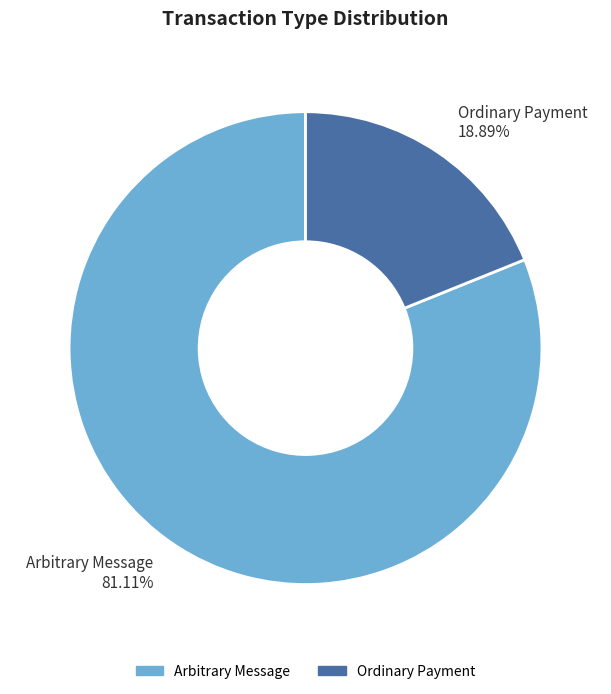

Which slice represents more than half of the pie?

Arbitrary Message